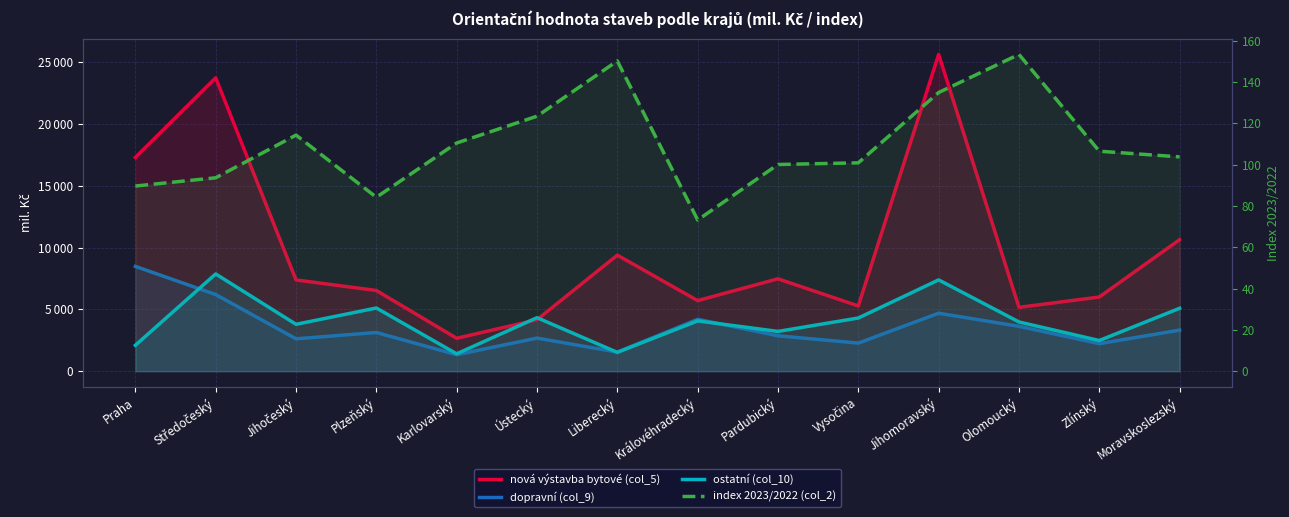

True or false: ostatní (col_10) has more than 2 points higher than both neighbors.

True